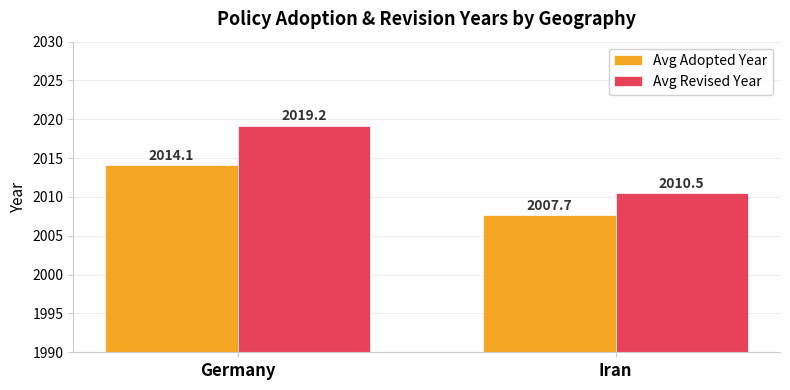

Reading left to right, extract all data points from this chart.

Avg Adopted Year: 2014.1	2007.7
Avg Revised Year: 2019.2	2010.5